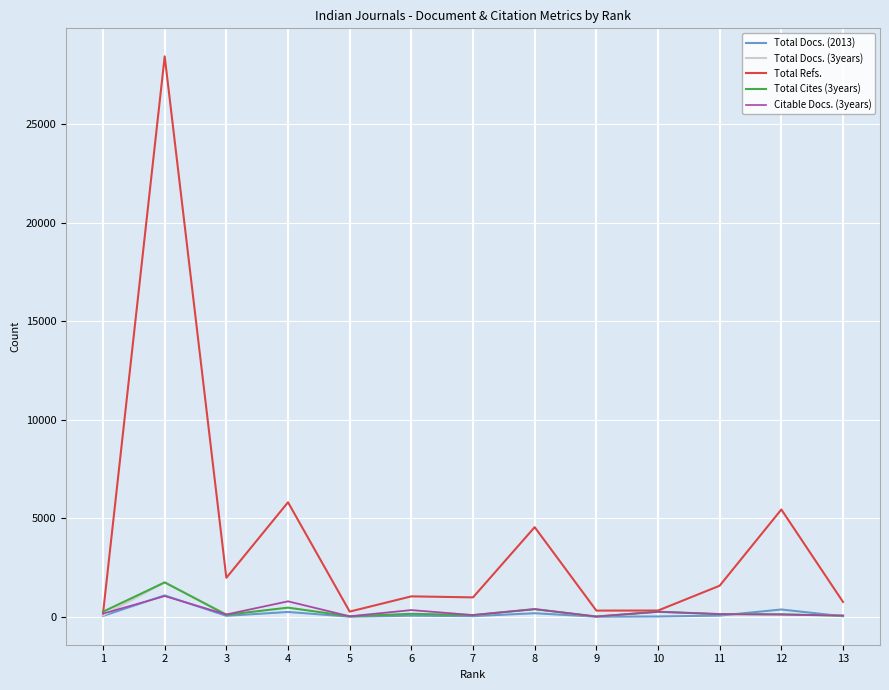

Which series has the largest total across all categories?

Total Refs.